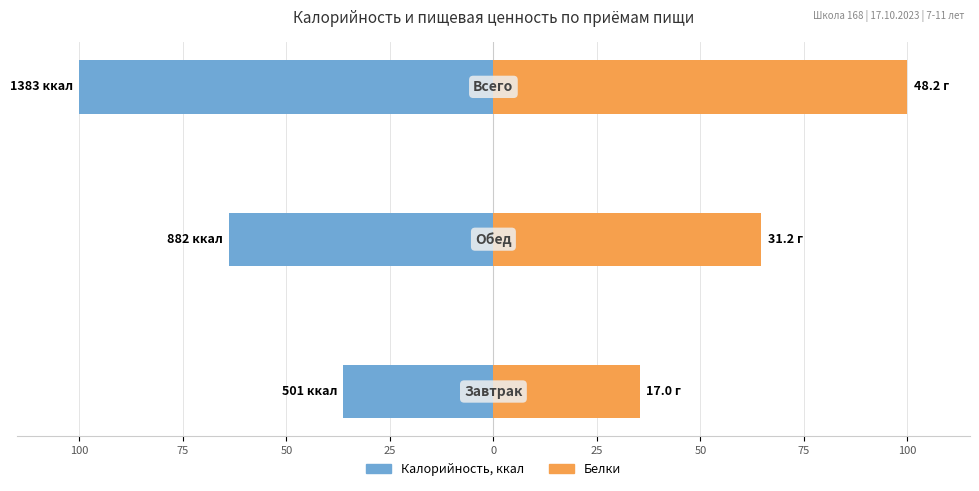

Which has a higher value, 75 or 50?

75